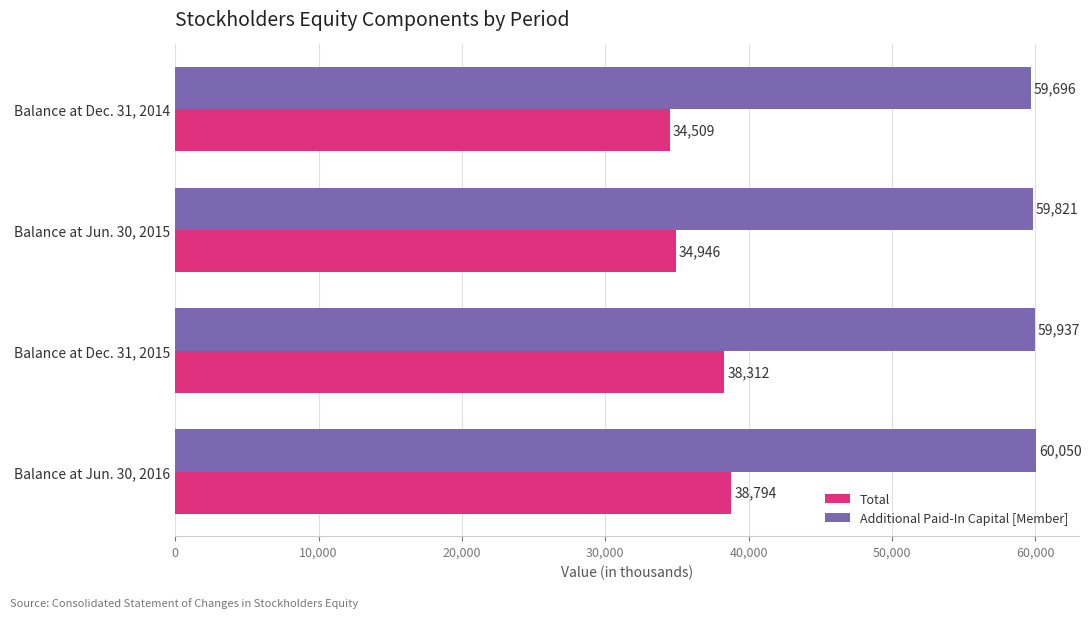

What is the difference between the maximum and second lowest values in the Total series?

3848